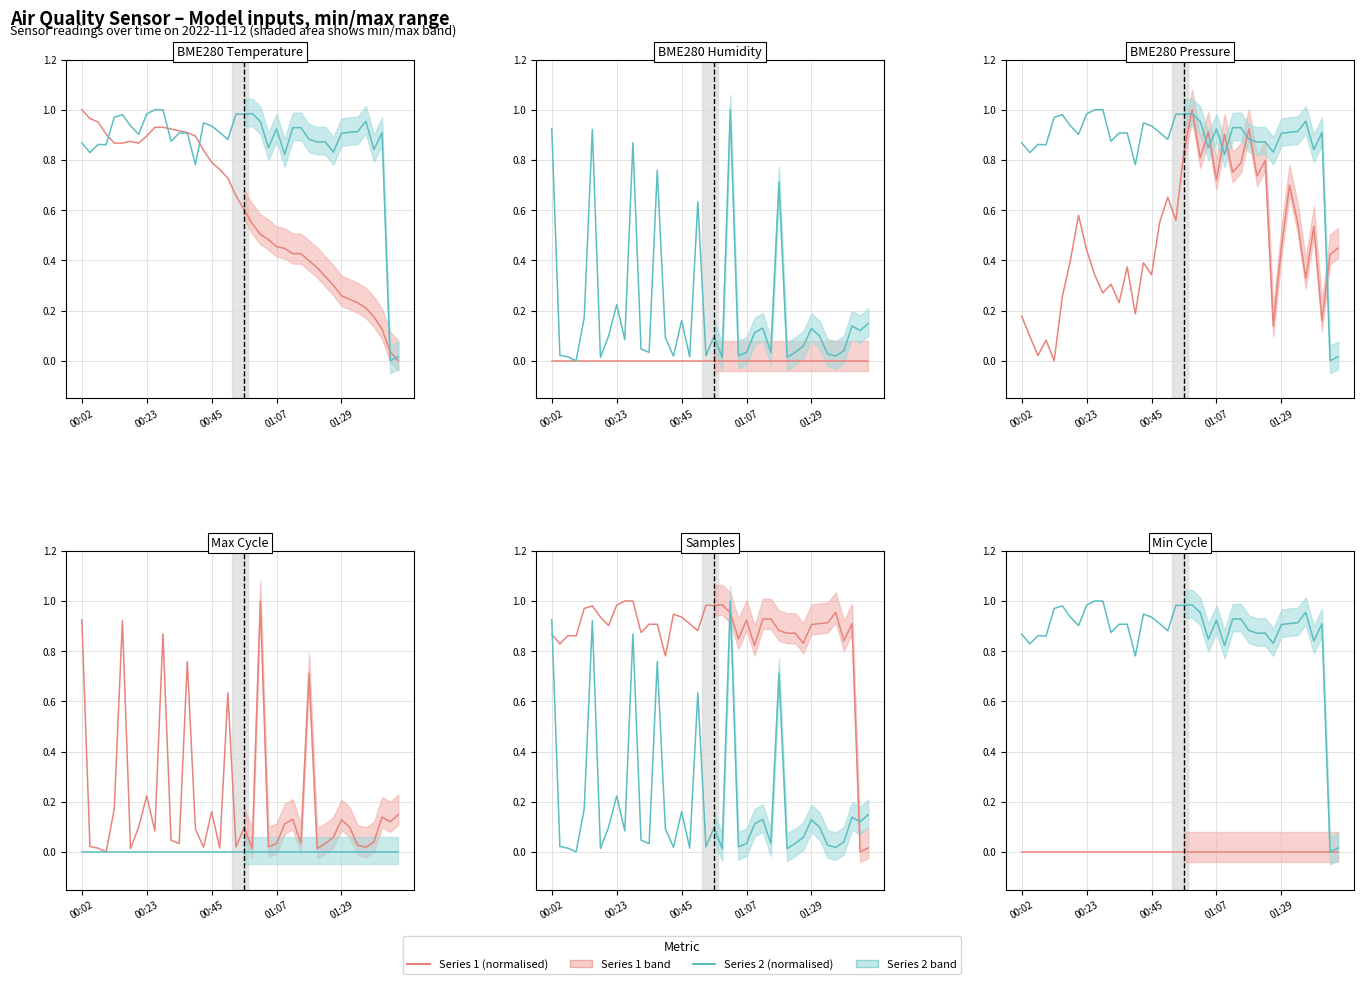

True or false: BME280_pressure and Min_cycle intersect in this chart.

False